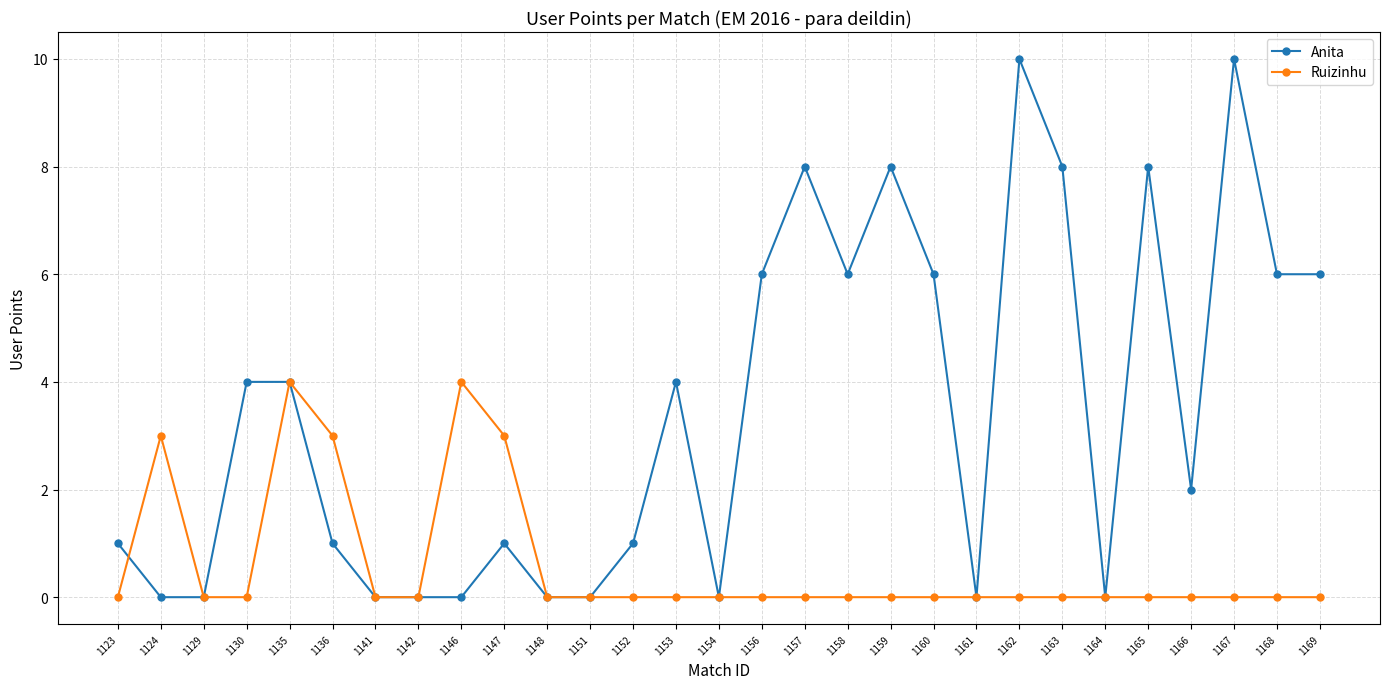

Rank the series by their average value, from lowest to highest.

Ruizinhu, Anita